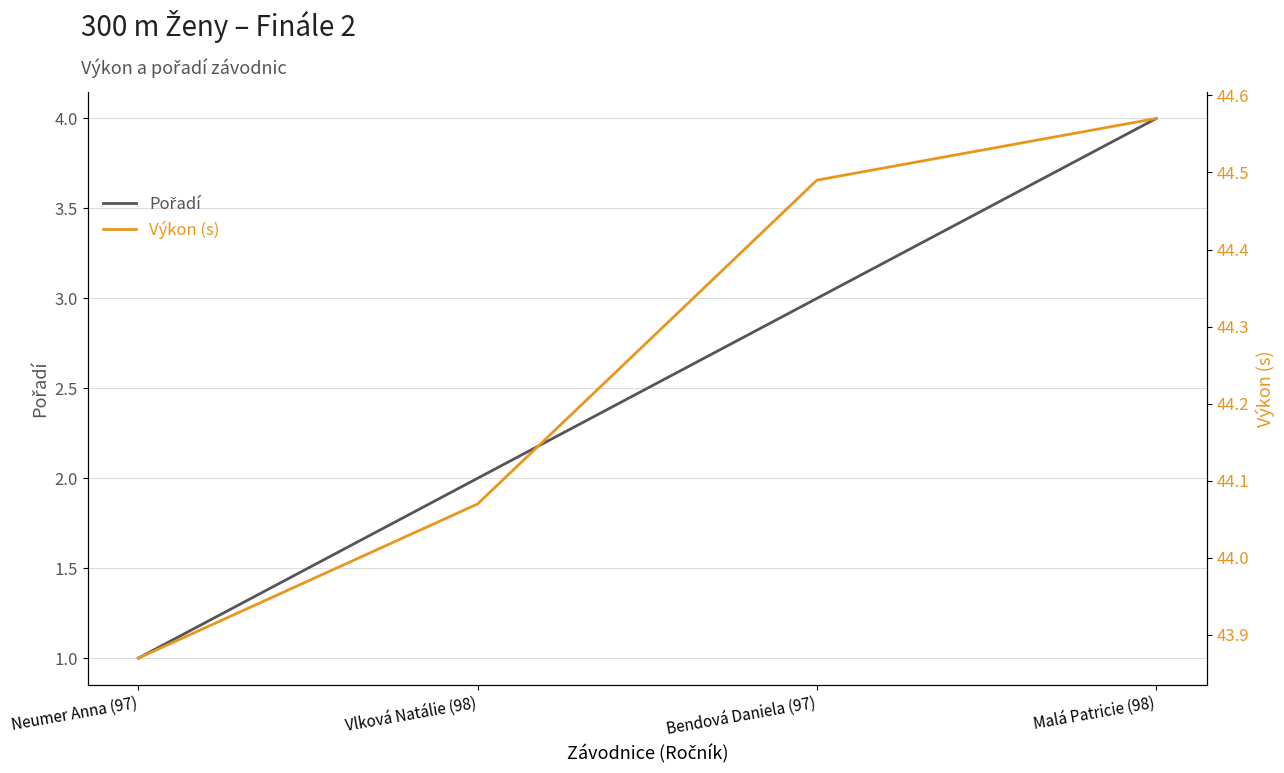

Which series has the largest range (max minus min)?

Pořadí